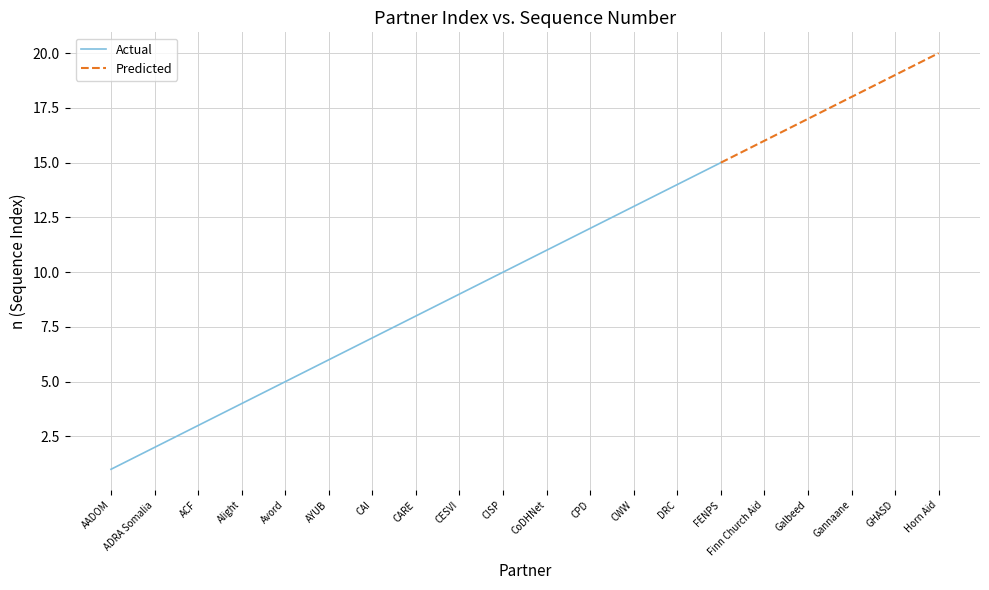

What is the change in value from Galbeed to GHASD?

+2